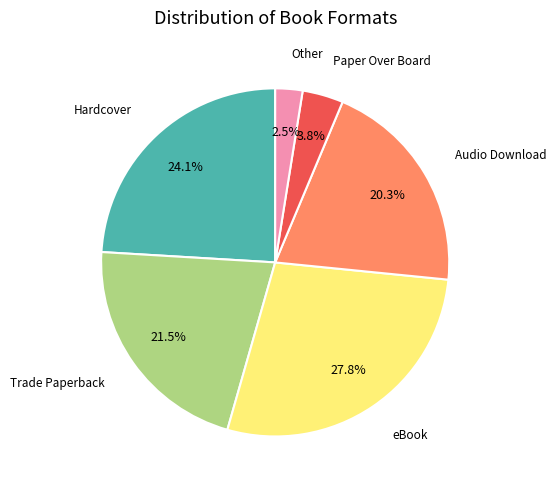

Does any single category account for the majority?

No